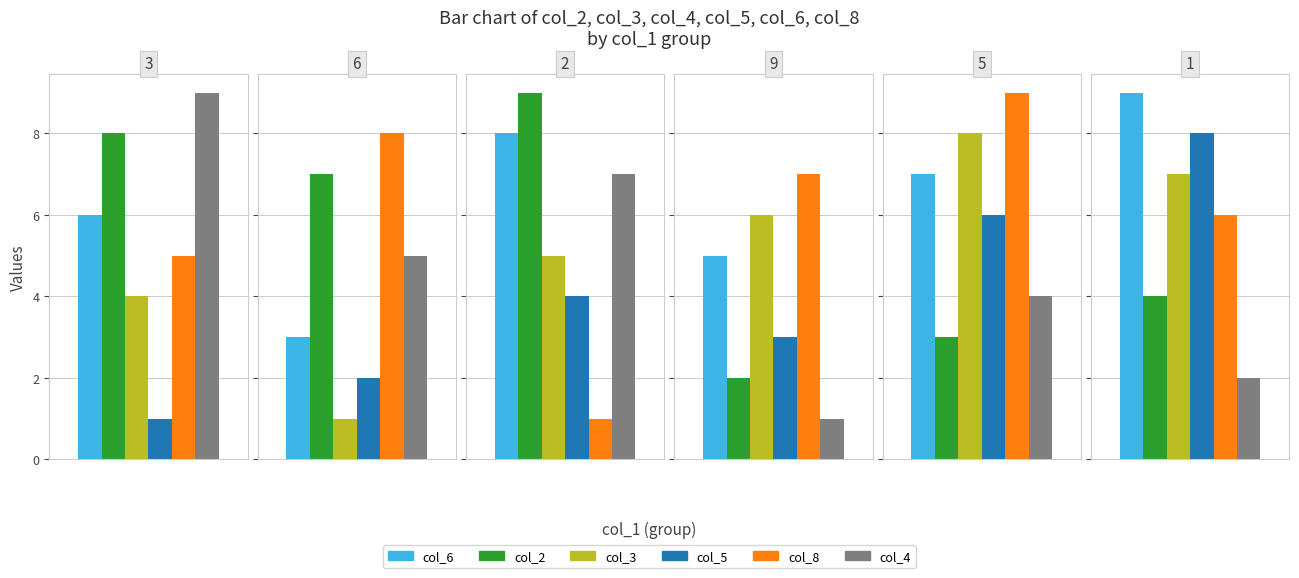

Which series changed the most between 6 and 9?

col_2